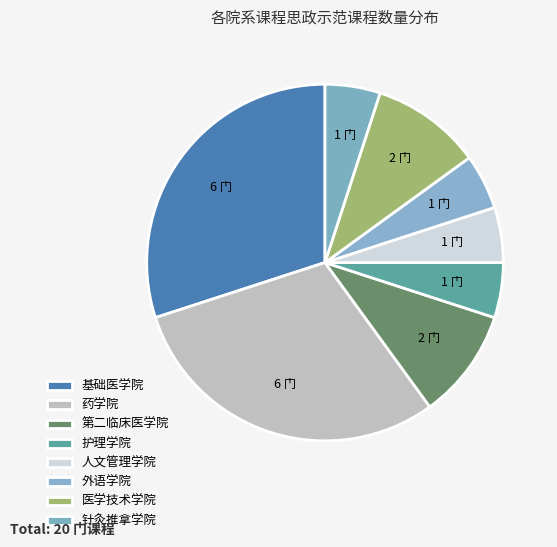

Between 护理学院 and 第二临床医学院, which is larger?

第二临床医学院